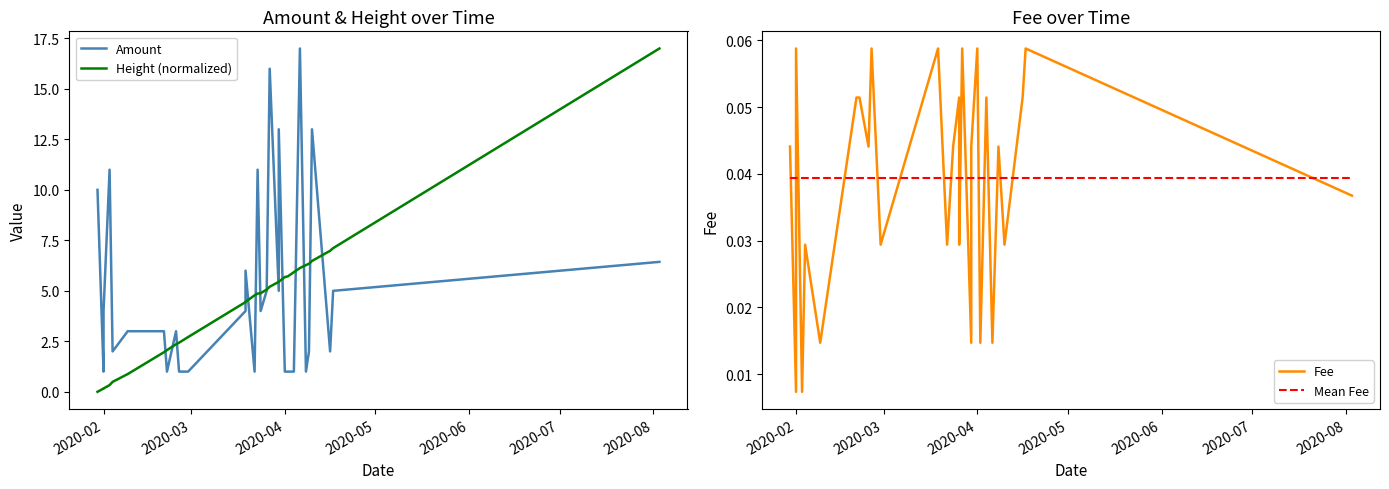

True or false: Amount has more than 2 points higher than both neighbors.

True